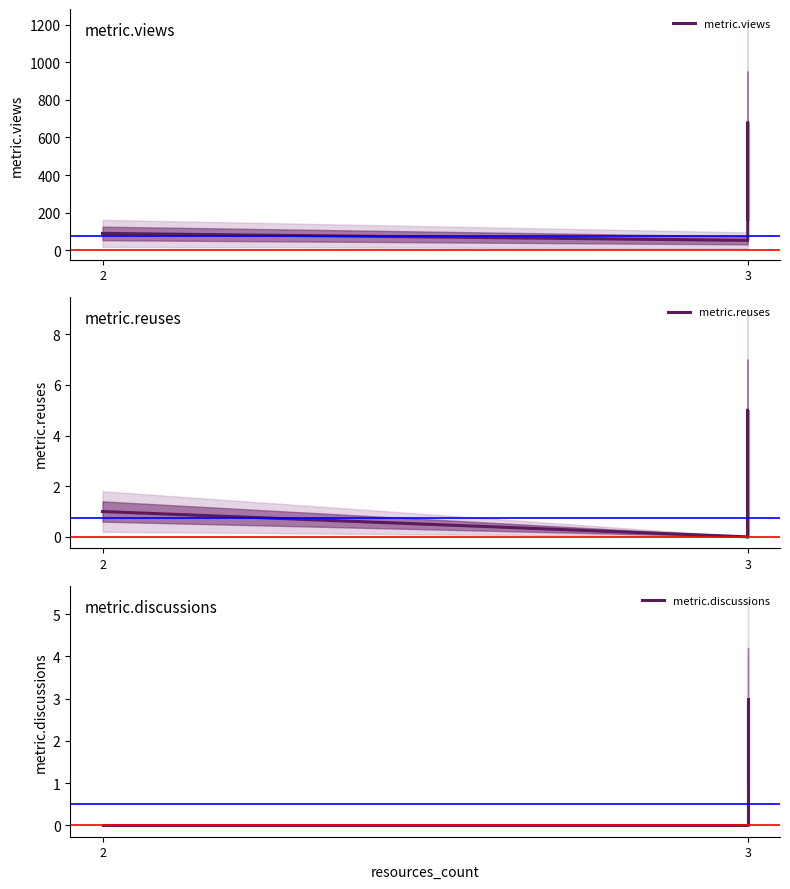

Where is metric.discussions nearest to the value 1?

3